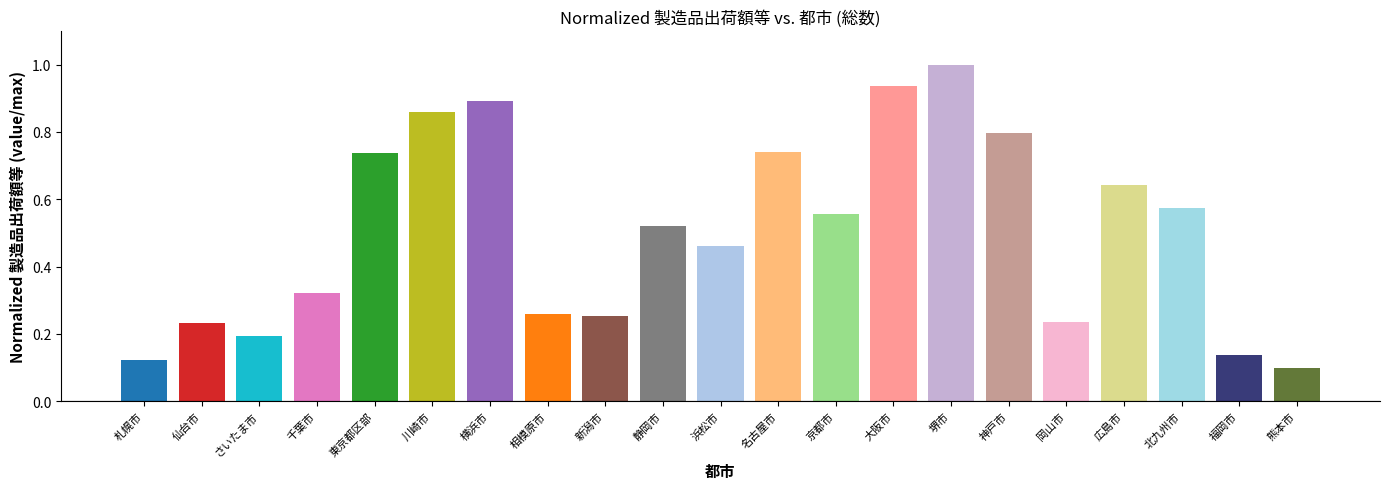

Is it true that the value at 堺市 is 1.7?

False